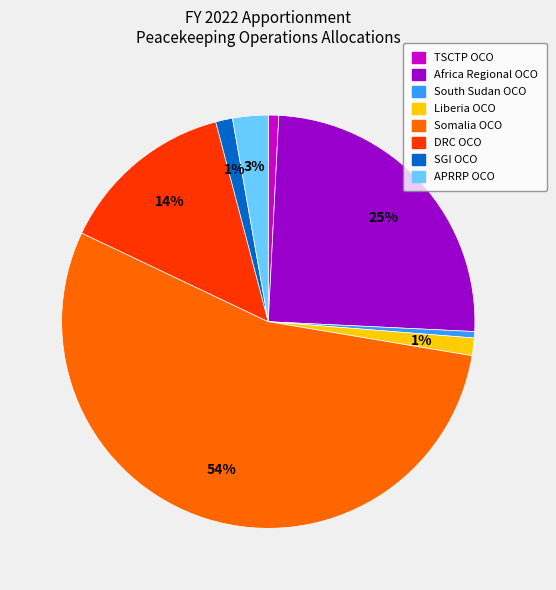

Between SGI OCO and South Sudan OCO, which is larger?

SGI OCO